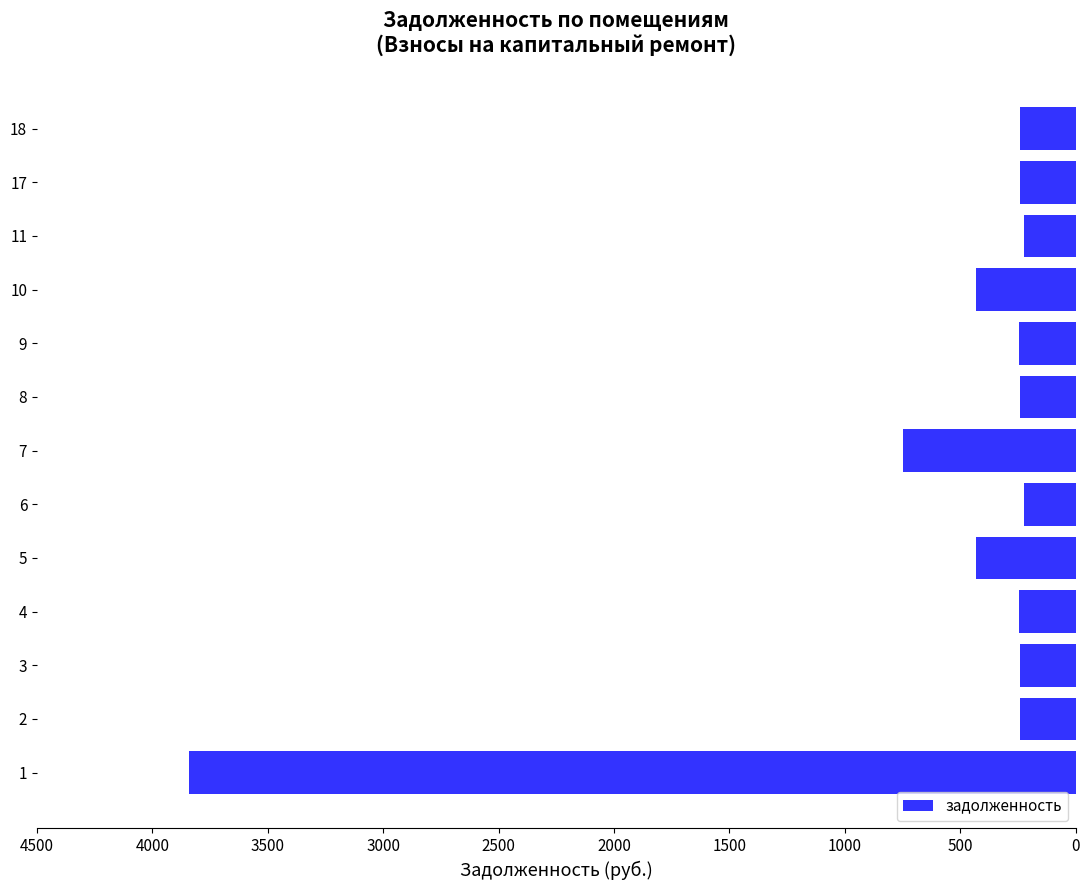

How many data points are above -243?

6